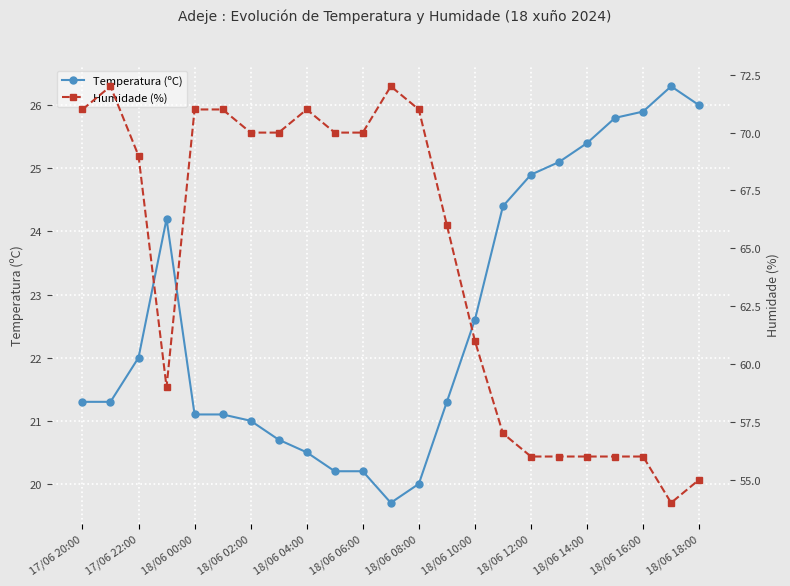

True or false: Temperatura (ºC) has a value of 9.4 at 18/06 18:00.

False